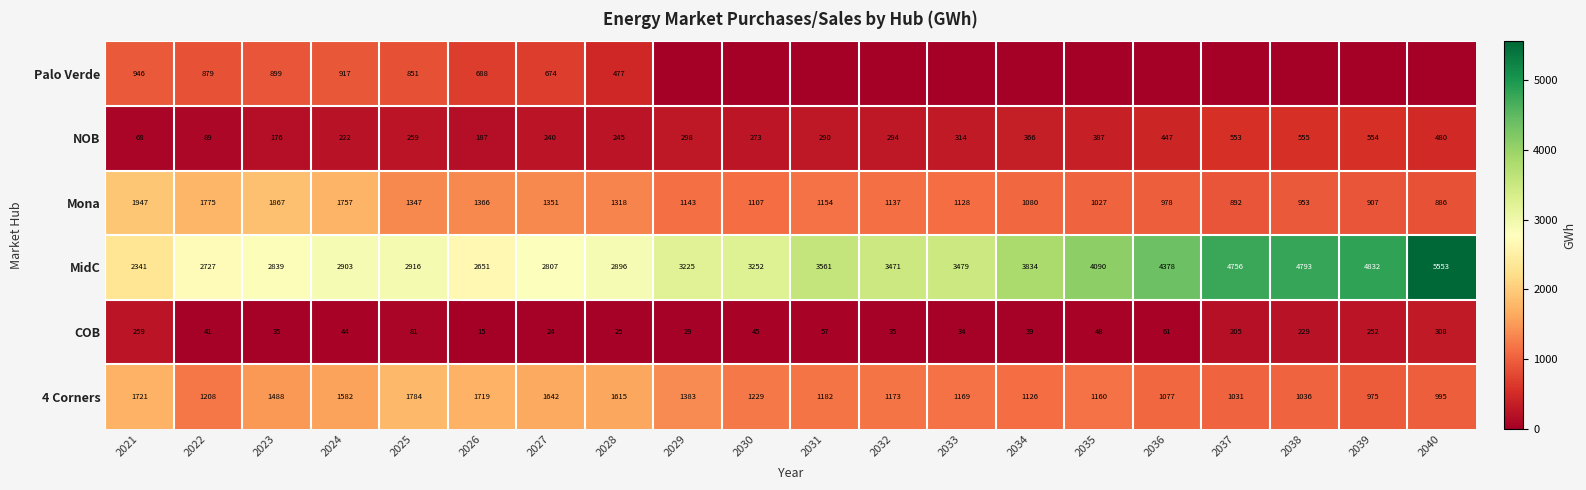

Which label corresponds to the smallest value in the chart?

2029